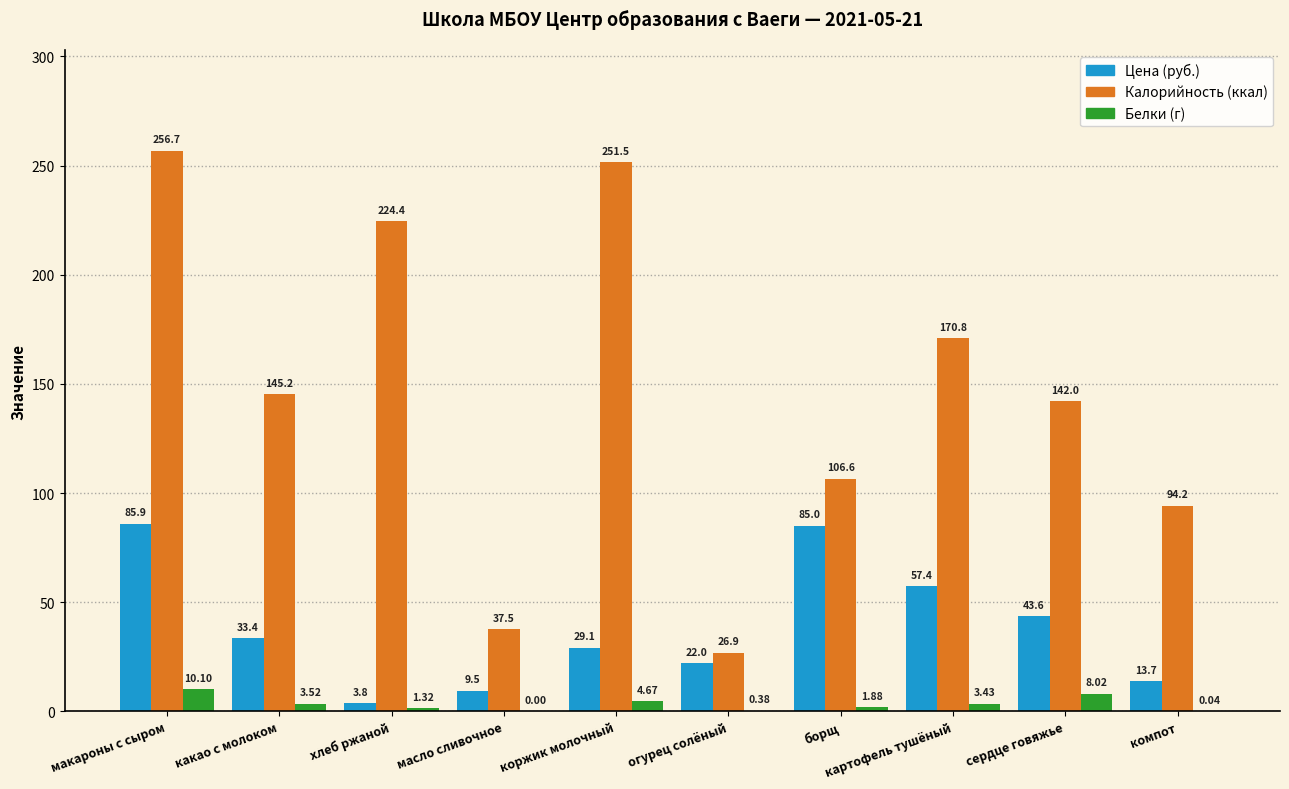

At which category is the sum across all series the highest?

макароны с сыром